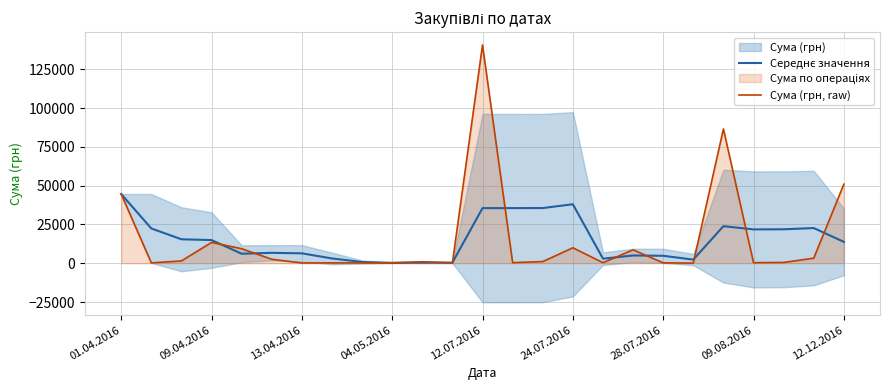

Reading left to right, what are all the values shown in this chart?

Середнє значення: 44633.0	22435.6	15457.6	14948.5	6137.6	6723.3	6391.3	3099.3	805.8	236.3	430.2	412.0	35534.6	35553.8	35584.5	38032.5	2945.7	5016.1	4814.4	2345.8	23903.4	21828.6	21892.7	22688.3	13784.0
Сума (грн, raw): 44633.0	238.2	1501.6	13421.3	9389.1	2581.0	173.9	253.0	215.5	302.9	949.5	180.0	140706.2	379.4	1072.3	9972.0	359.1	8661.0	265.3	97.8	86589.3	361.8	522.0	3280.0	50972.0